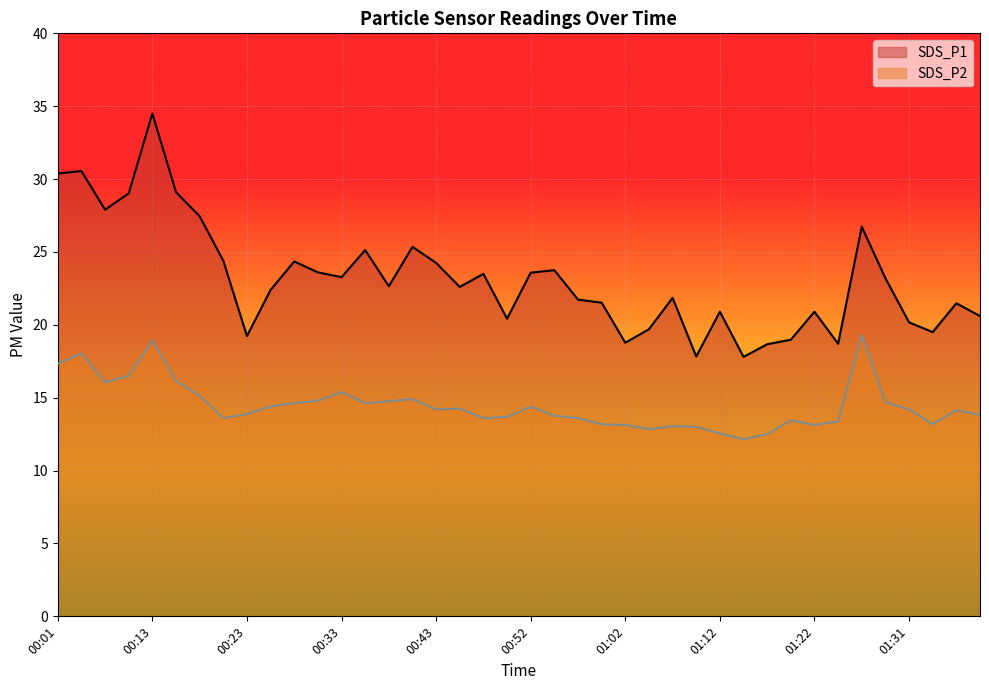

In SDS_P1, how many points are higher than both neighbors (excluding endpoints)?

12